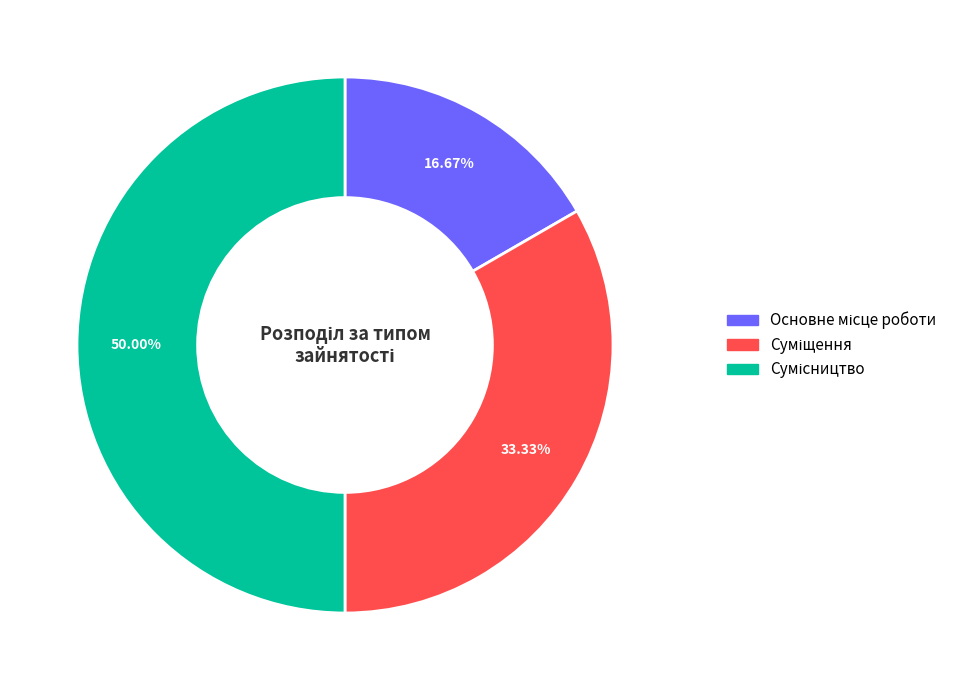

Which slice is the largest?

Сумісництво